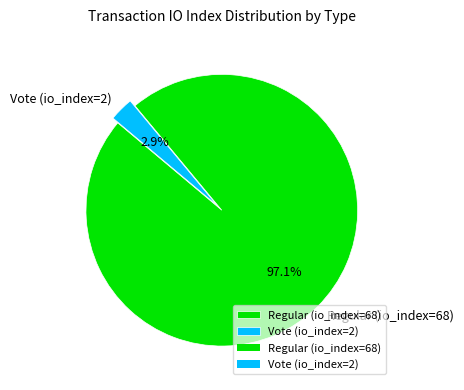

To the nearest percent, what portion does Regular (io_index=68) represent?

97%